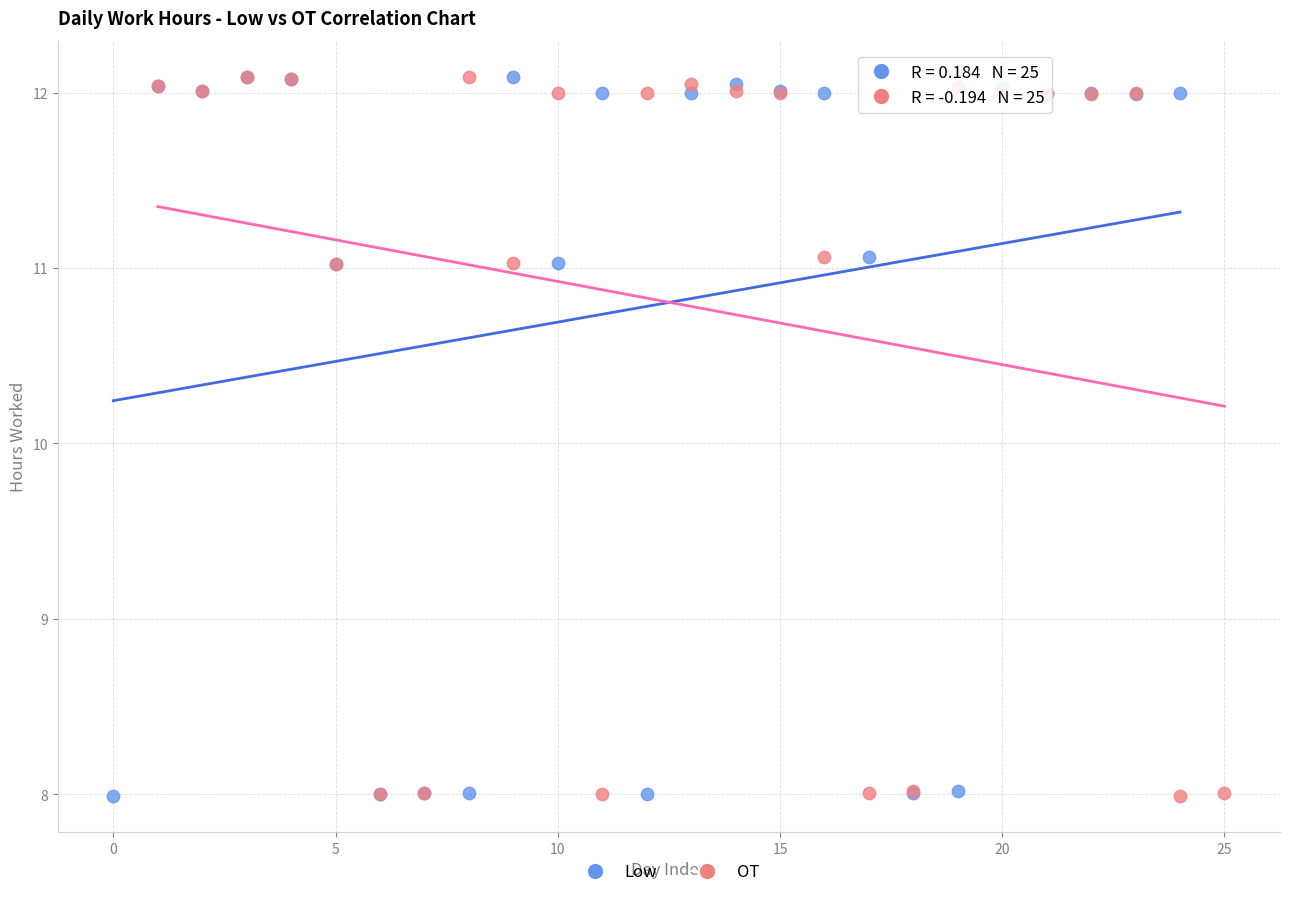

What are all the series names shown in the legend?

Low, OT